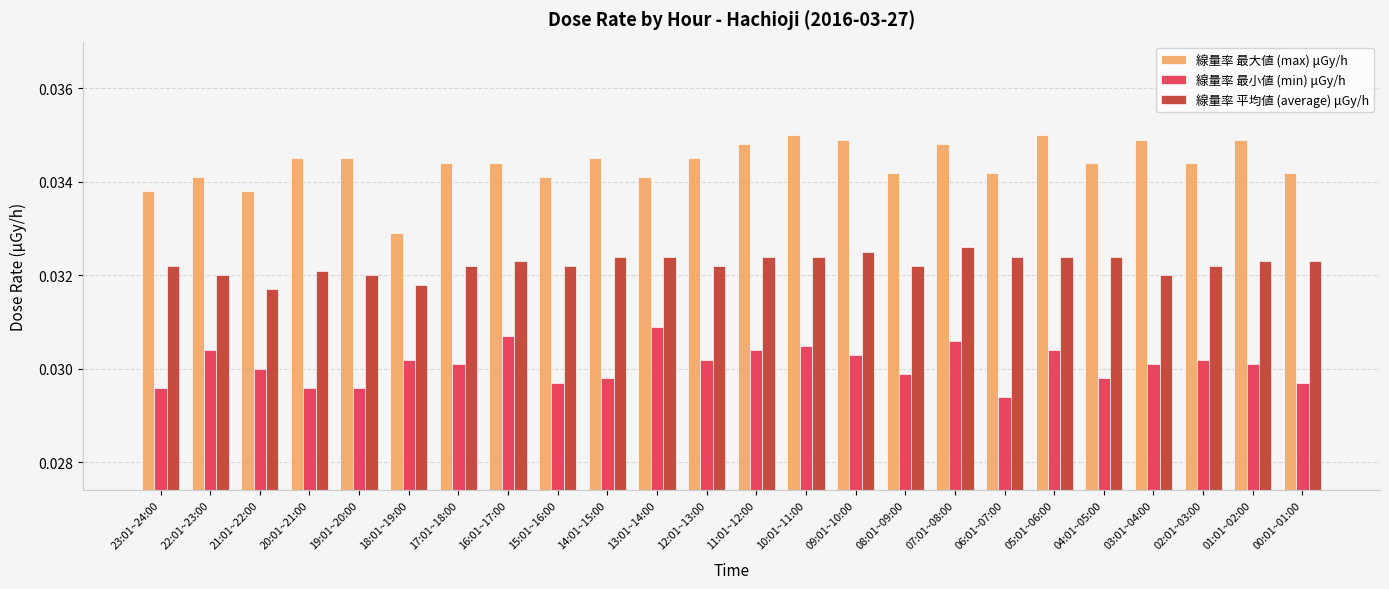

Which series has the largest total across all categories?

線量率 最大値 (max) μGy/h